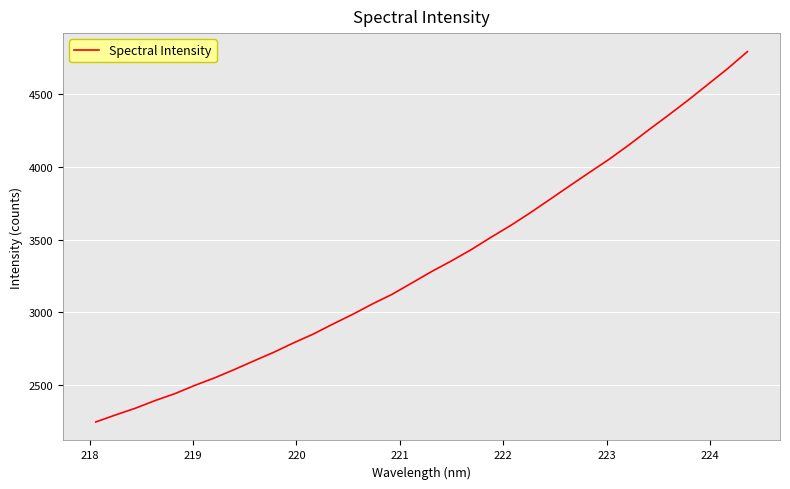

What is the greatest value displayed?

4790.5